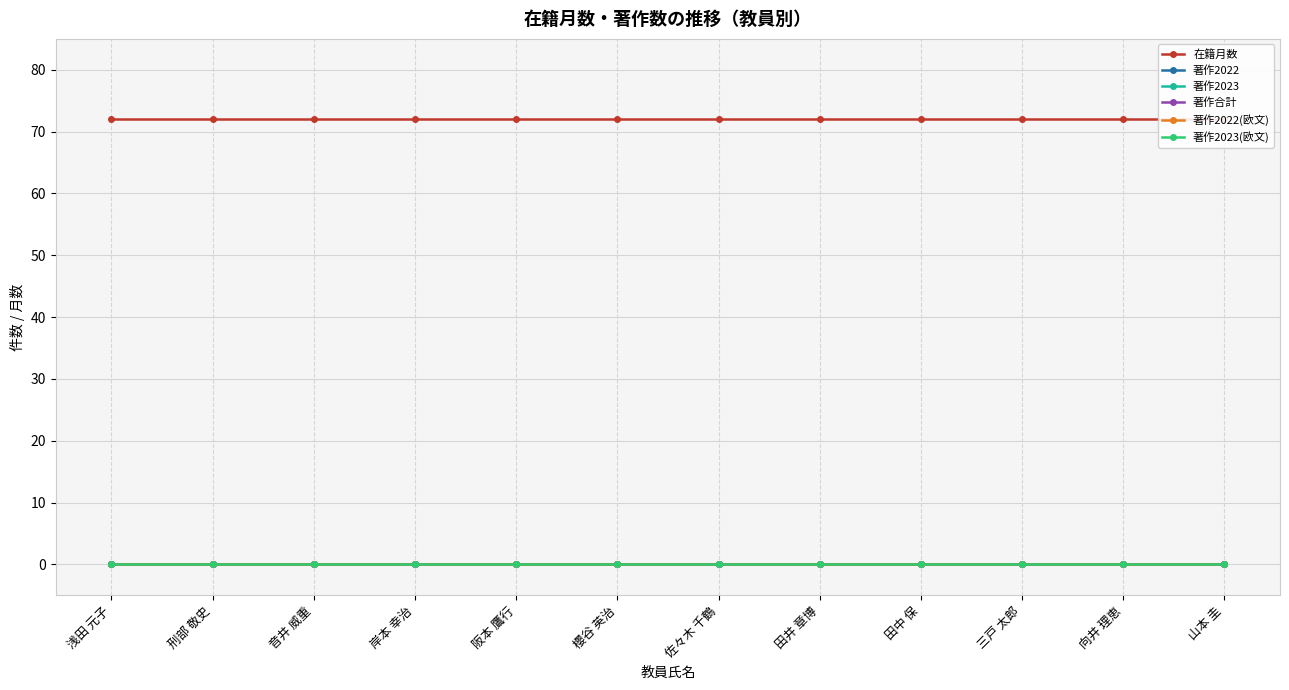

Which label corresponds to the largest value in the chart?

浅田 元子